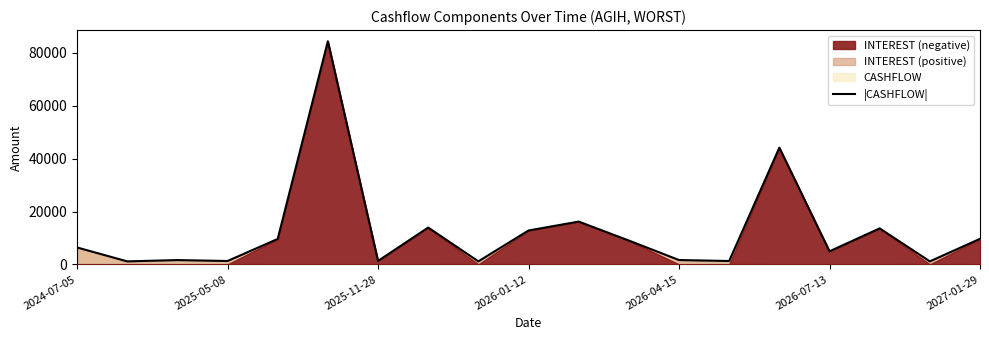

How many data points are above 6409?

10